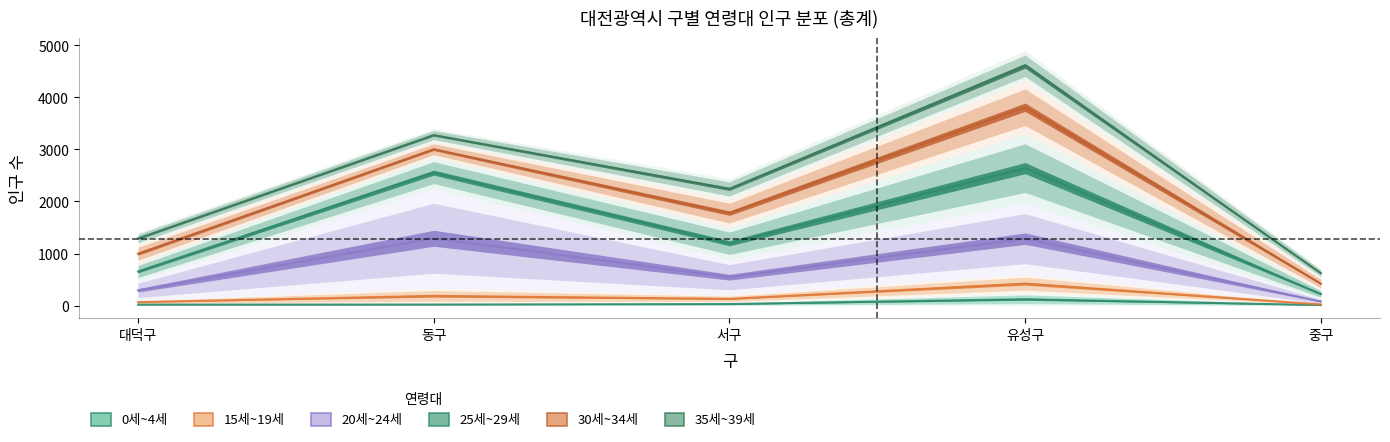

At which category does the chart reach its peak across all series?

유성구